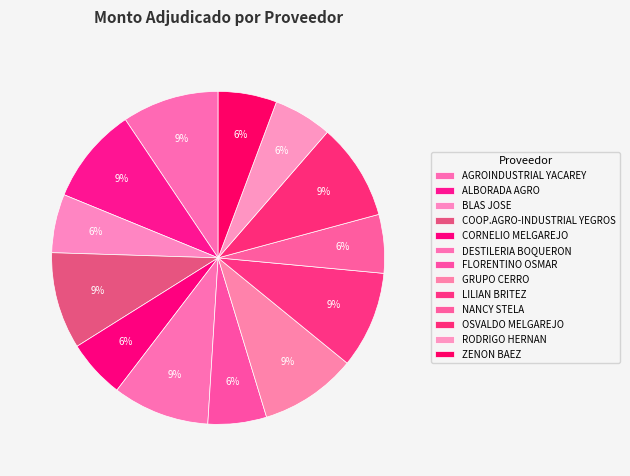

How many slices are in this pie chart?

13